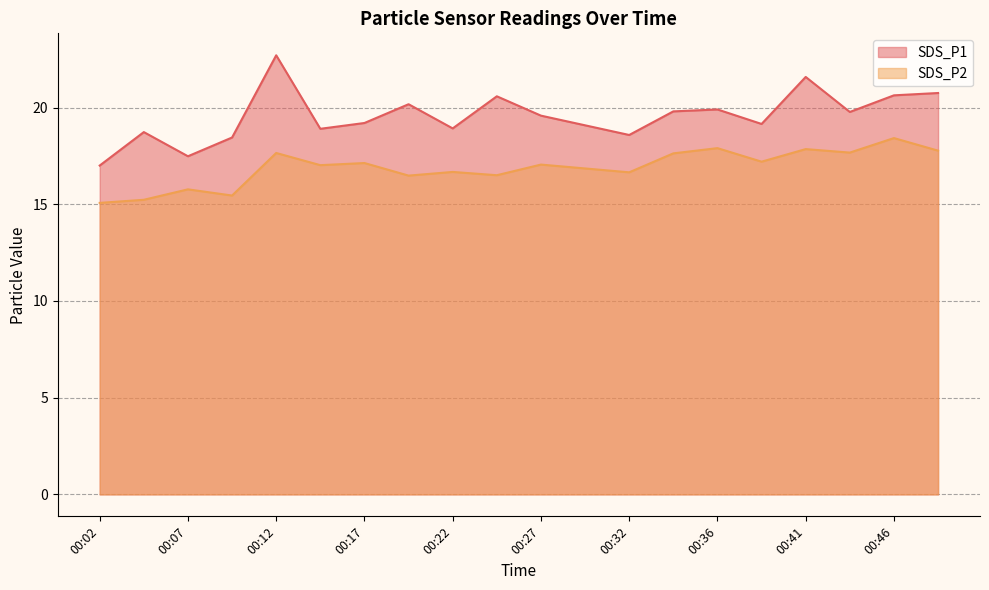

List the labels in order of SDS_P2 value, smallest first.

00:02, 00:04, 00:09, 00:07, 00:19, 00:24, 00:32, 00:22, 00:29, 00:14, 00:27, 00:17, 00:39, 00:34, 00:12, 00:44, 00:49, 00:41, 00:36, 00:46